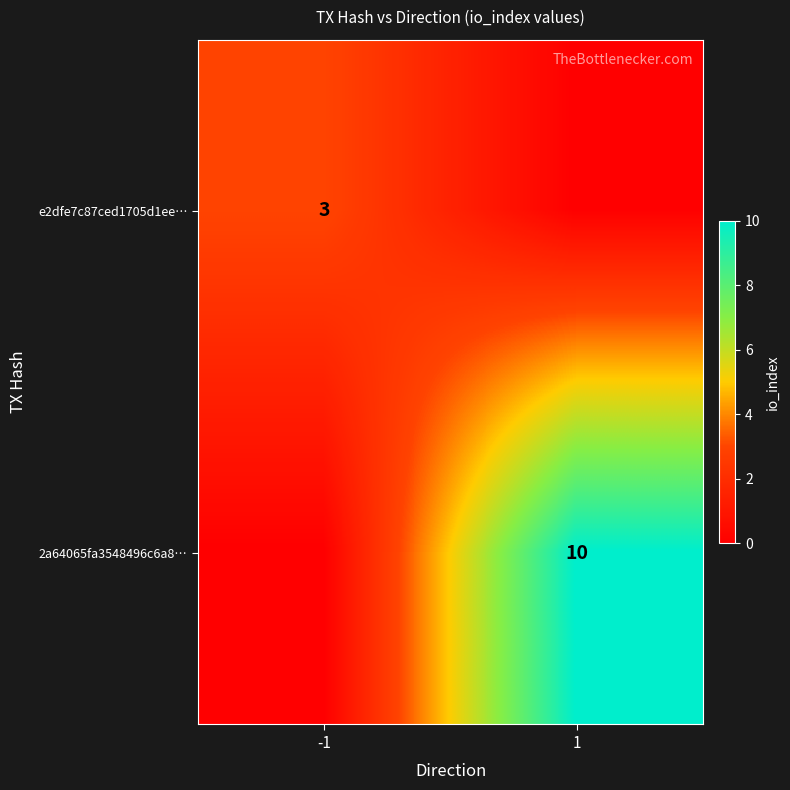

True or false: 2a64065fa3548496c6a8… has a value of 15 at 1.

False